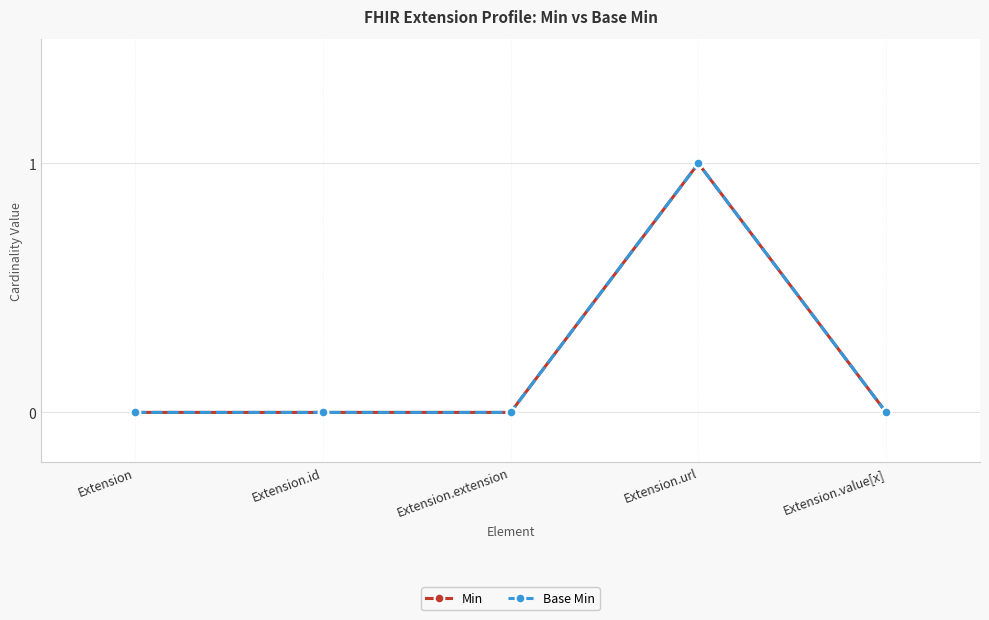

Is this an area chart (filled region under the line)?

No